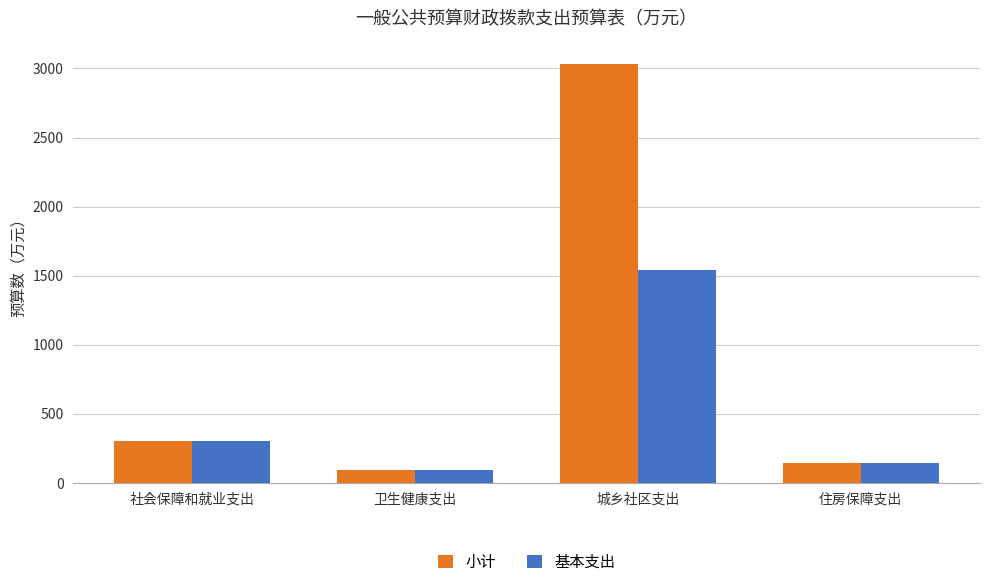

At how many categories does at least one series exceed 1691?

1